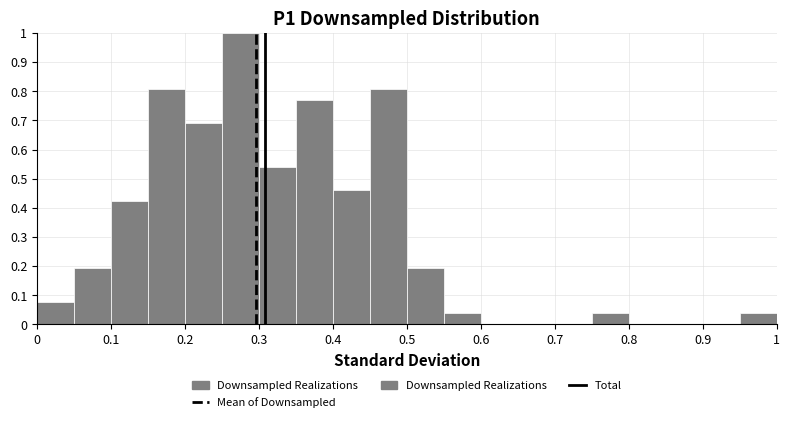

Reading left to right, transcribe this chart: for each bar, give the range it covers on the x-axis and its height. The values are not printed on the chart, so give them approximately, as read against the axis.

0.00 to 0.05: 0.08
0.05 to 0.10: 0.19
0.10 to 0.15: 0.42
0.15 to 0.20: 0.81
0.20 to 0.25: 0.69
0.25 to 0.30: 1.00
0.30 to 0.35: 0.54
0.35 to 0.40: 0.77
0.40 to 0.45: 0.46
0.45 to 0.50: 0.81
0.50 to 0.55: 0.19
0.55 to 0.60: 0.04
0.60 to 0.65: 0
0.65 to 0.70: 0
0.70 to 0.75: 0
0.75 to 0.80: 0.04
0.80 to 0.85: 0
0.85 to 0.90: 0
0.90 to 0.95: 0
0.95 to 1.00: 0.04